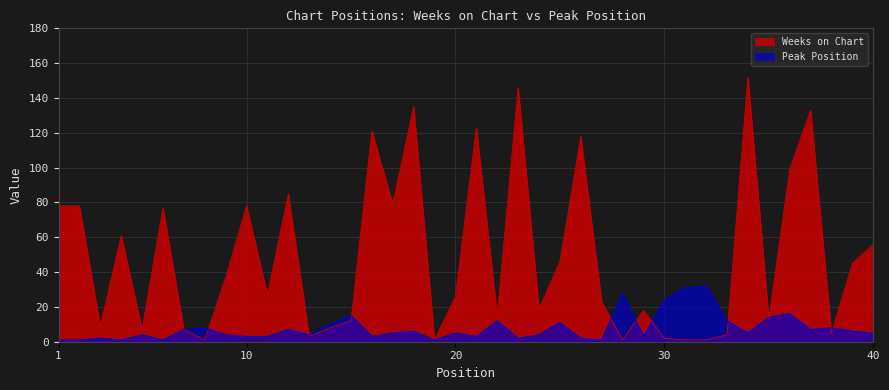

Rank the series by their maximum value, from lowest to highest.

Peak Position, Weeks on Chart